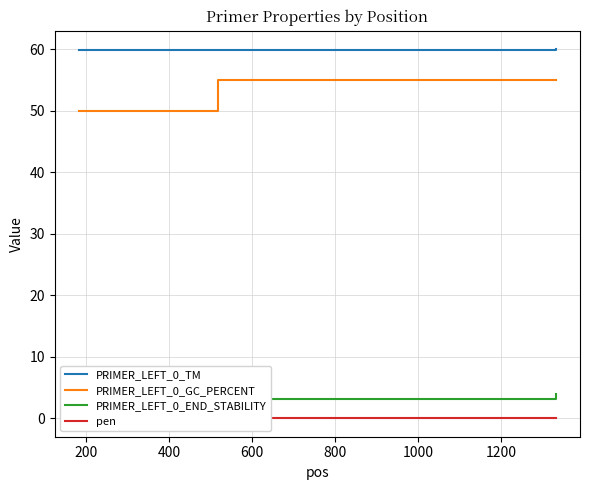

What is the minimum value for PRIMER_LEFT_0_GC_PERCENT?

50.0